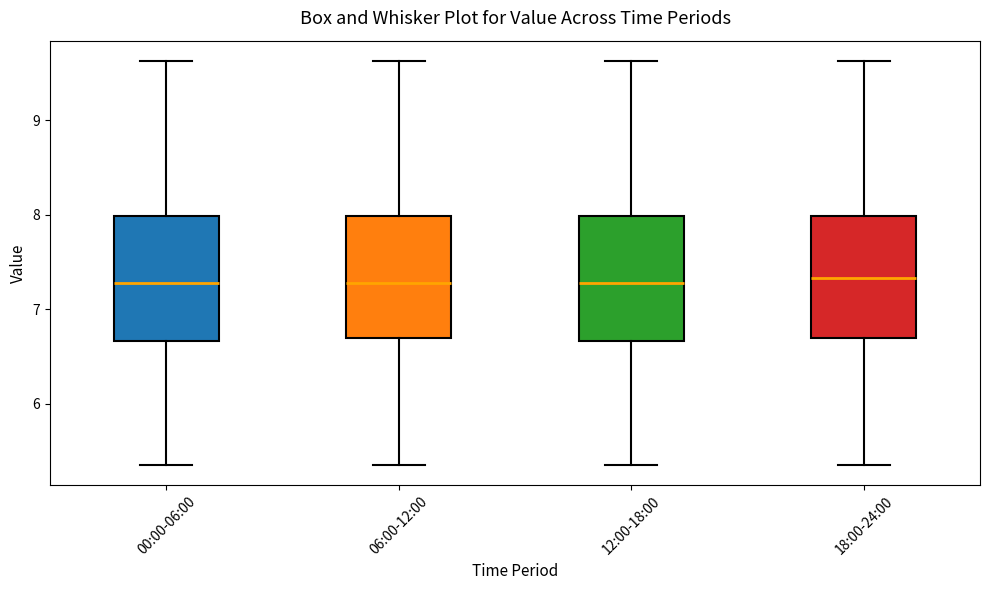

Where is the lower edge of the box for 06:00-12:00 on the y-axis? The values are not printed on the chart, so give them approximately, as read against the axis.

6.7